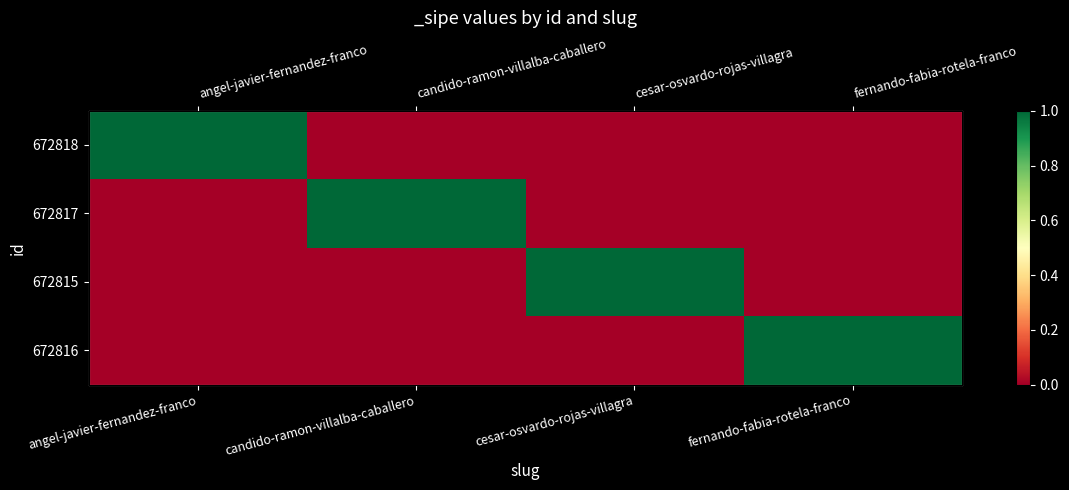

Is it true that 672817 equals -1 at cesar-osvardo-rojas-villagra?

False